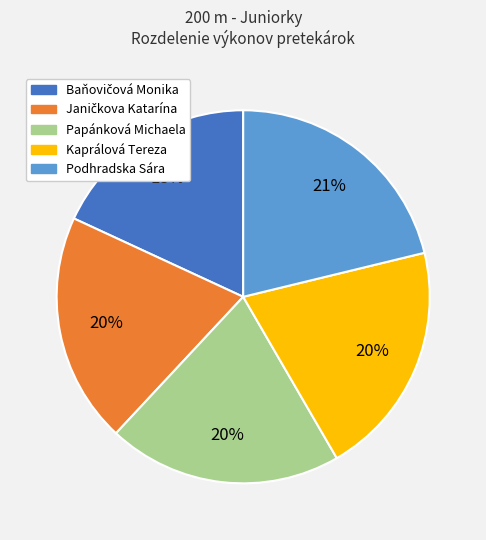

The Papánková Michaela slice represents 9% of the pie. True or false?

False